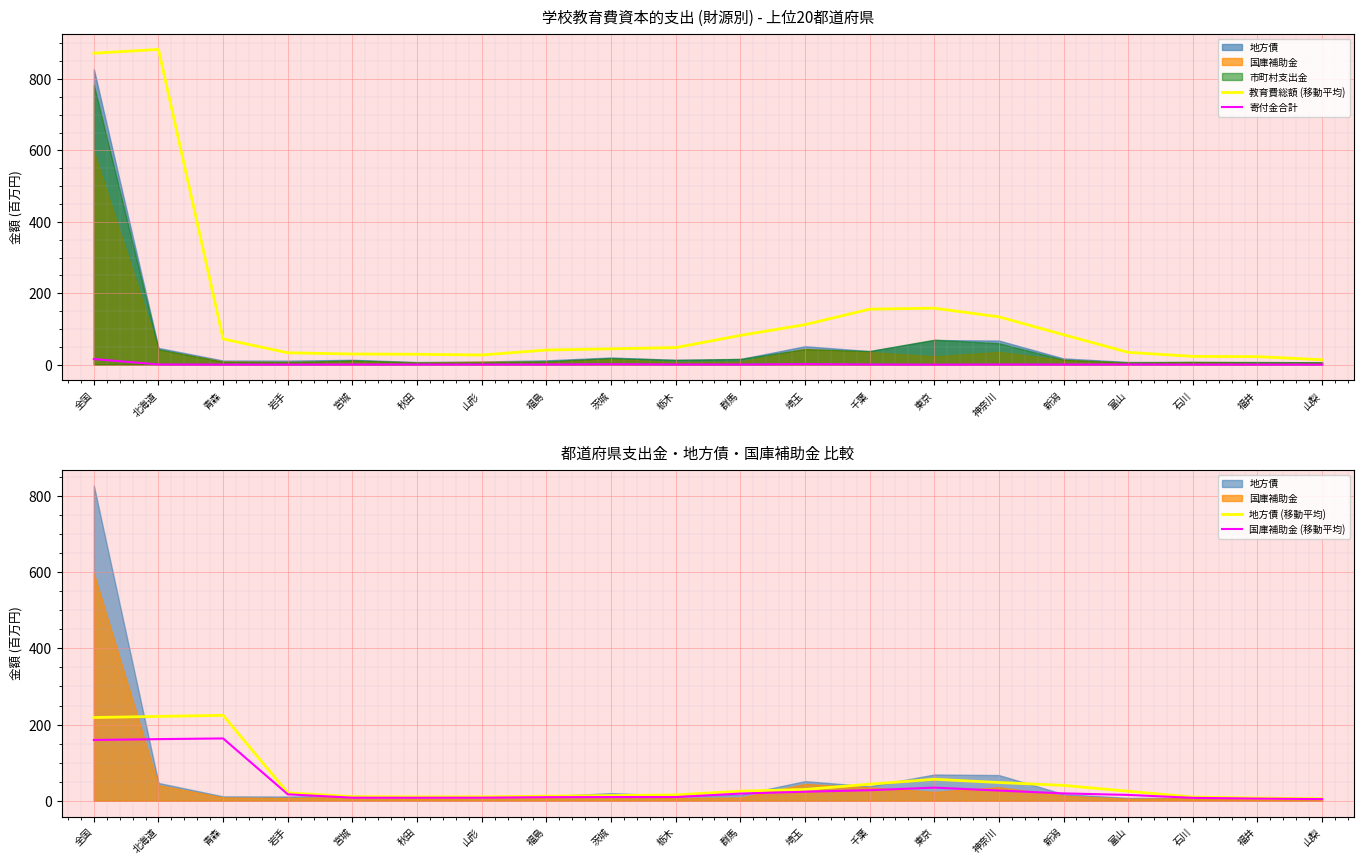

Rank the series by their maximum value, from lowest to highest.

寄付金合計, 国庫補助金 (移動平均), 地方債 (移動平均), 教育費総額 (移動平均)